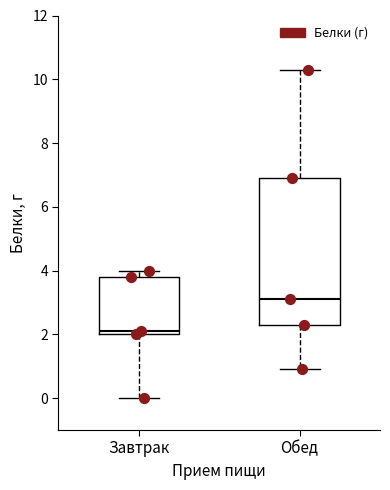

Which box has the highest median line?

Обед